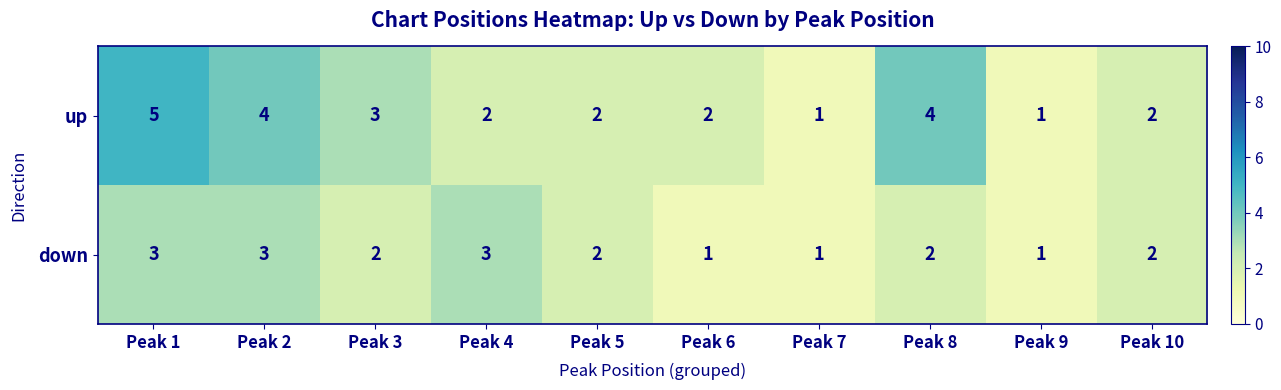

Reading left to right, extract all data points from this chart.

up: 5	4	3	2	2	2	1	4	1	2
down: 3	3	2	3	2	1	1	2	1	2